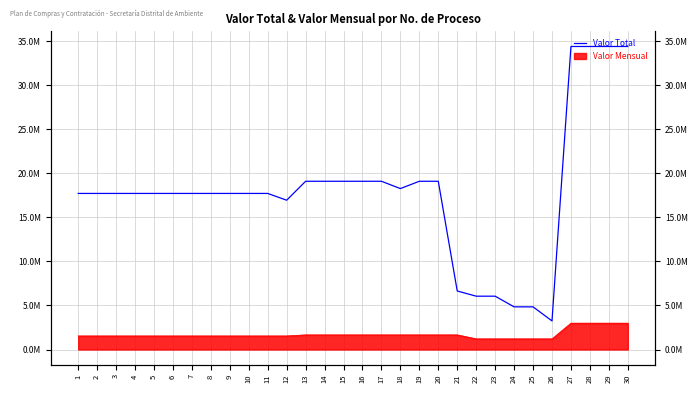

What is the difference between the second highest and second lowest values?

29545000